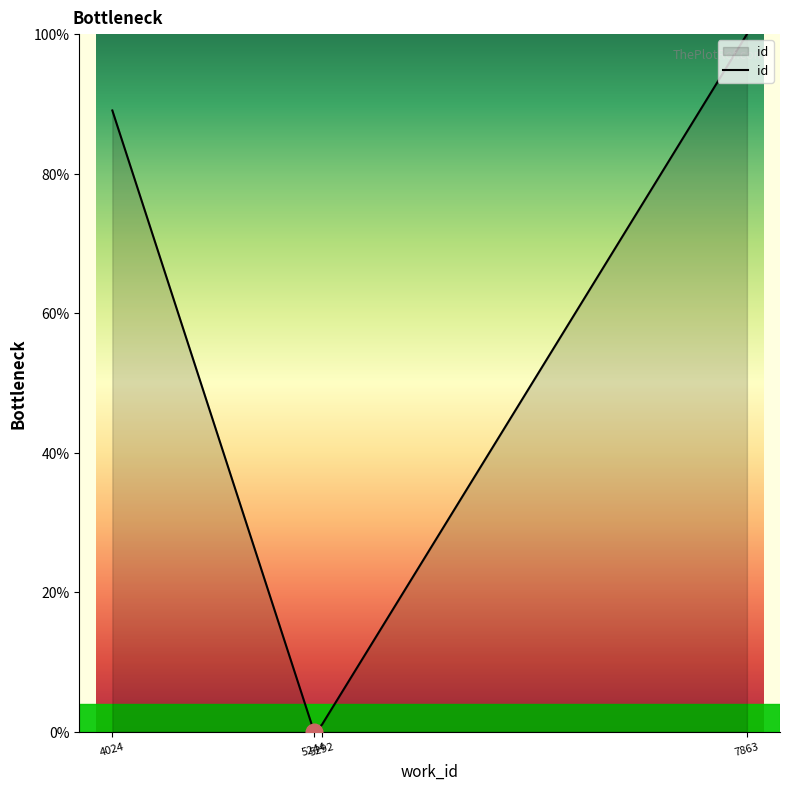

What is the sum of the values at 7863 and 4024?

189.1